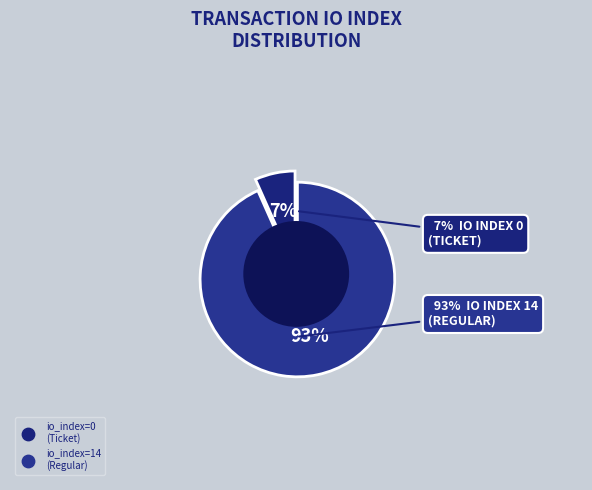

To the nearest percent, what is the combined percentage of io_index=14 (Regular) and io_index=0 (Ticket)?

100%